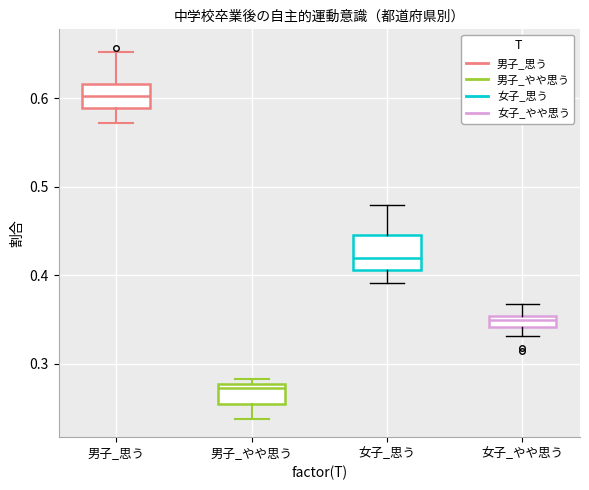

Where is the lower edge of the box for 男子_思う on the y-axis? The values are not printed on the chart, so give them approximately, as read against the axis.

0.59